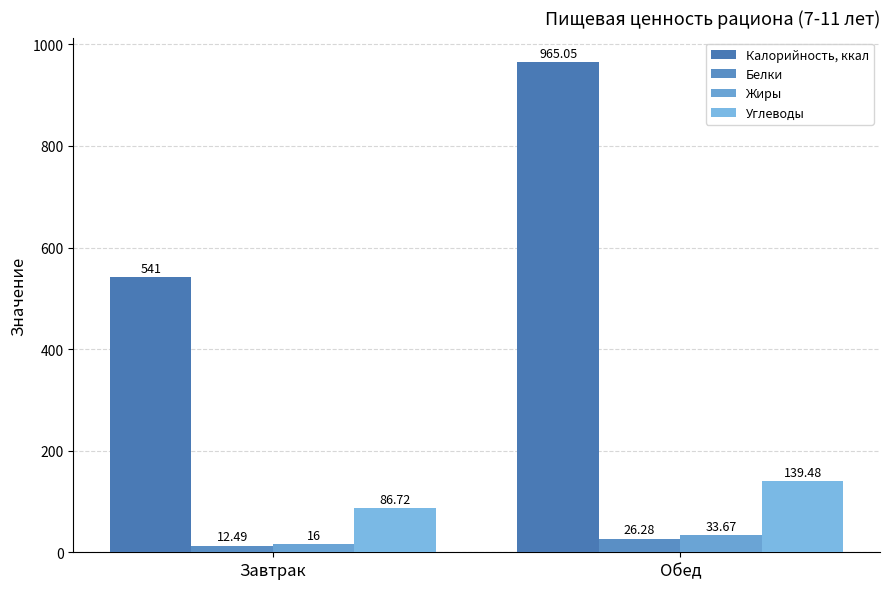

What is the value of the Углеводы bar at the 2nd from the left?

139.5